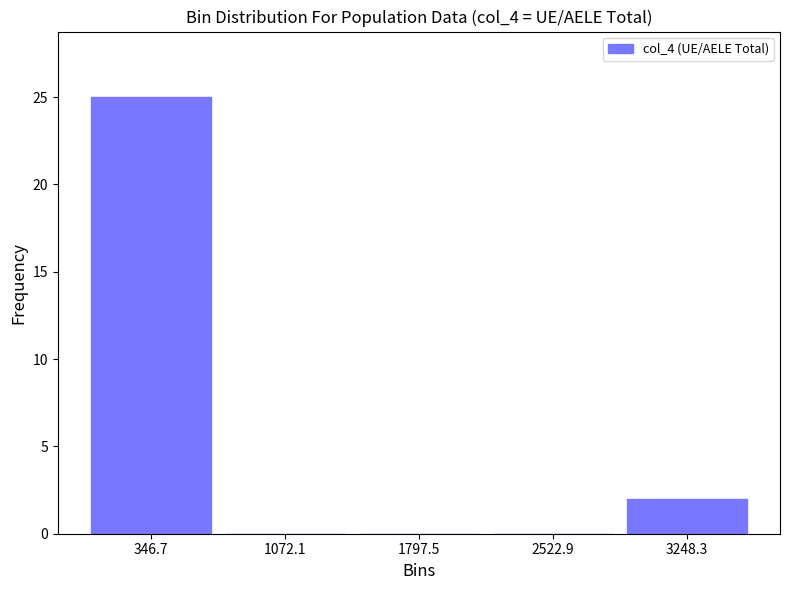

Reading left to right, transcribe this chart: for each bar, give the range it covers on the x-axis and its height. Neither the bar edges nor the heights are printed on the chart, so give them approximately, as read against the axes.

0 to 700: 25
700 to 1400: 0
1400 to 2200: 0
2200 to 2900: 0
2900 to 3600: 2